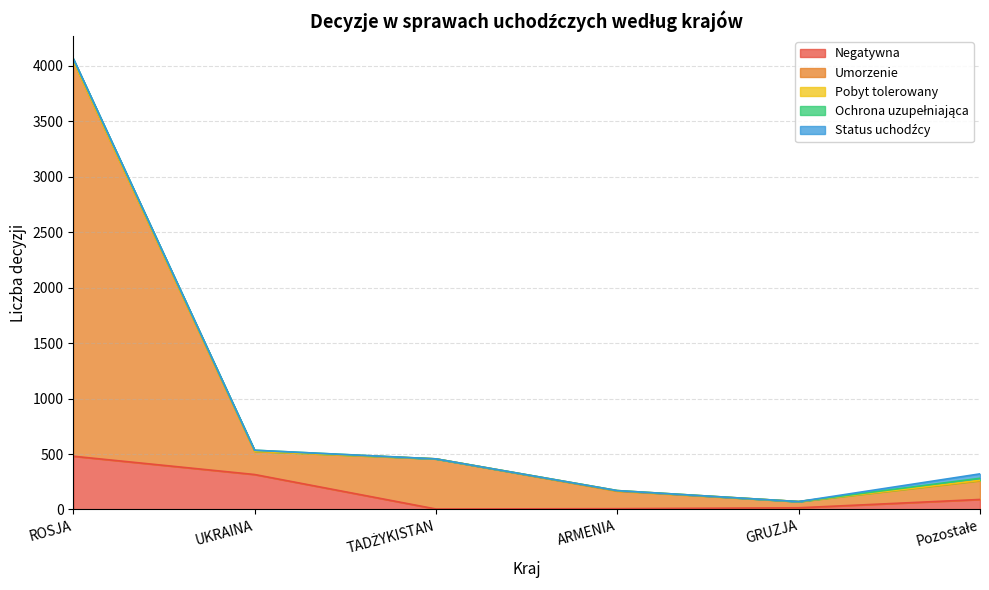

Which label corresponds to the largest value in the chart?

ROSJA